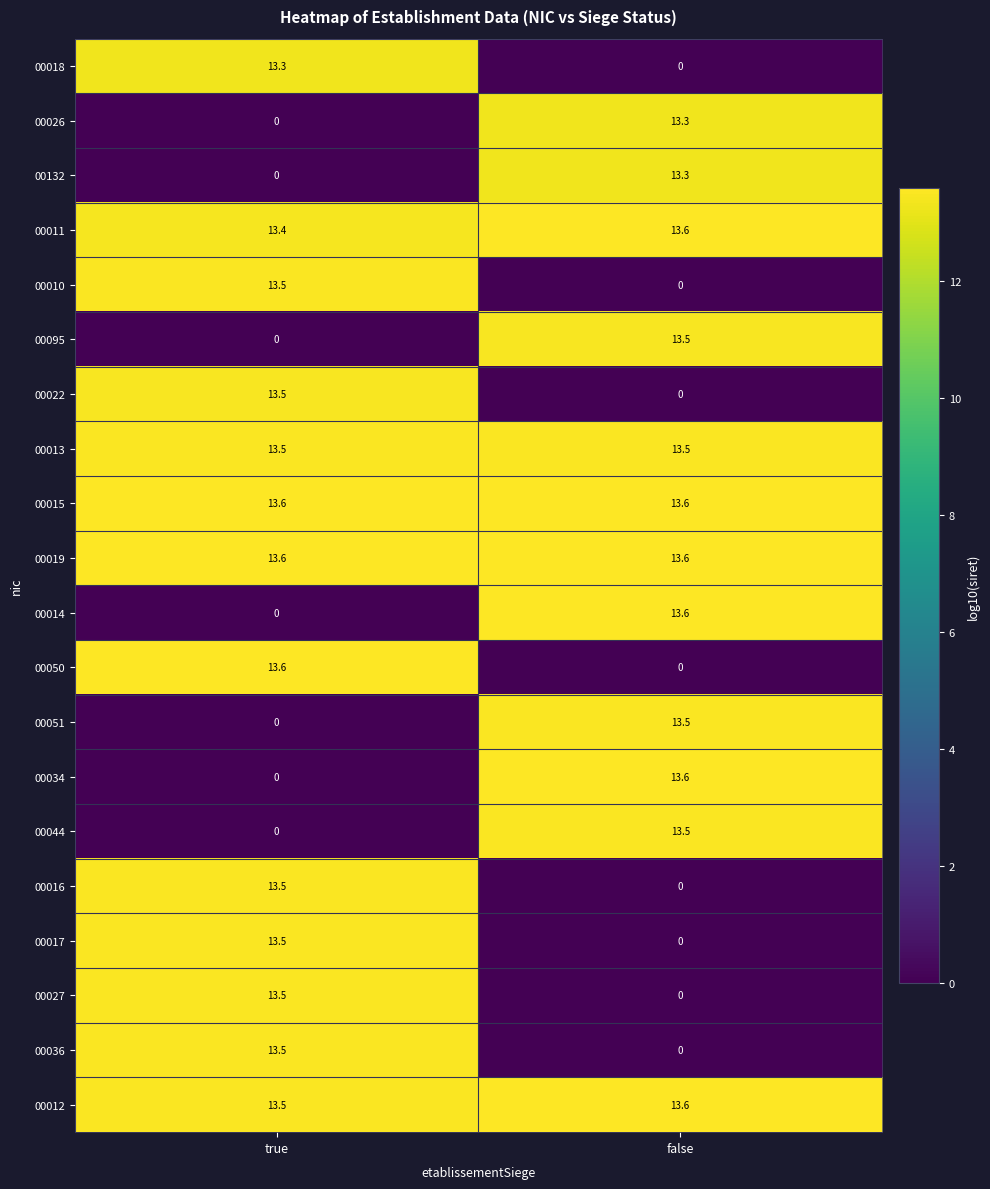

What is the maximum value shown in the chart?

13.6